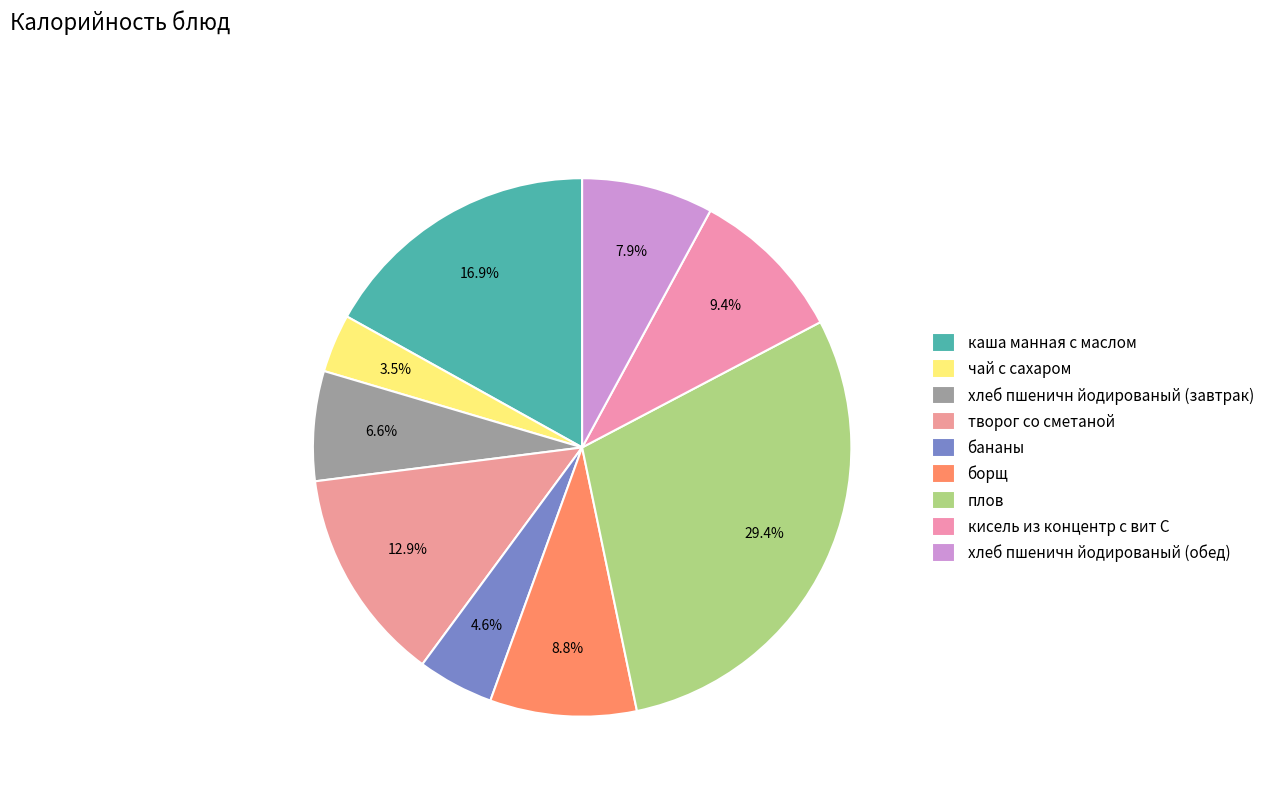

What portion of the pie excludes творог со сметаной?

87.1%